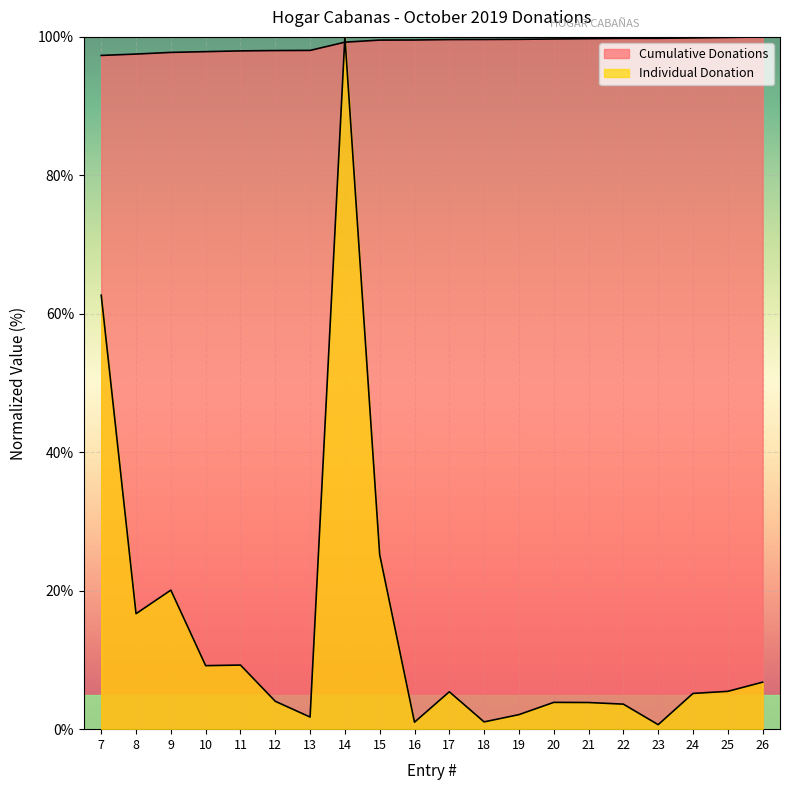

How many categories are shown in the chart?

20